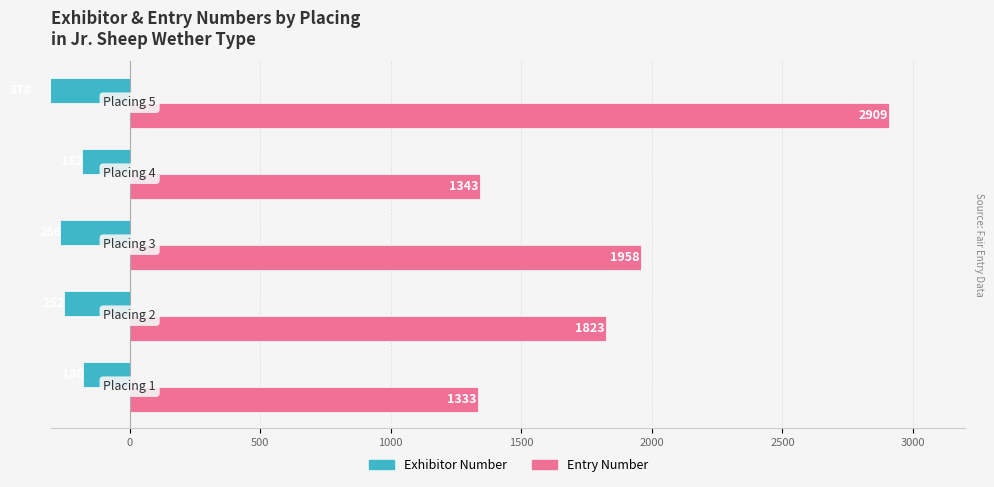

What value does the Entry Number series have at 500, to the nearest 10?

1960